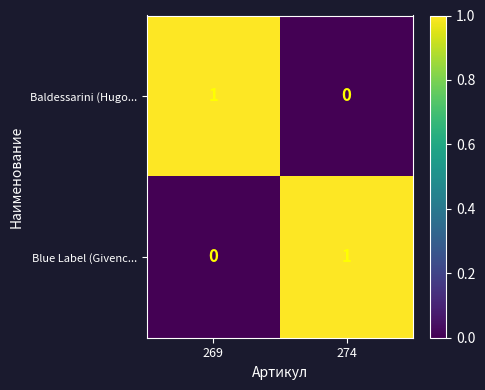

The Blue Label (Givenc... series shows 0 at 269. True or false?

True